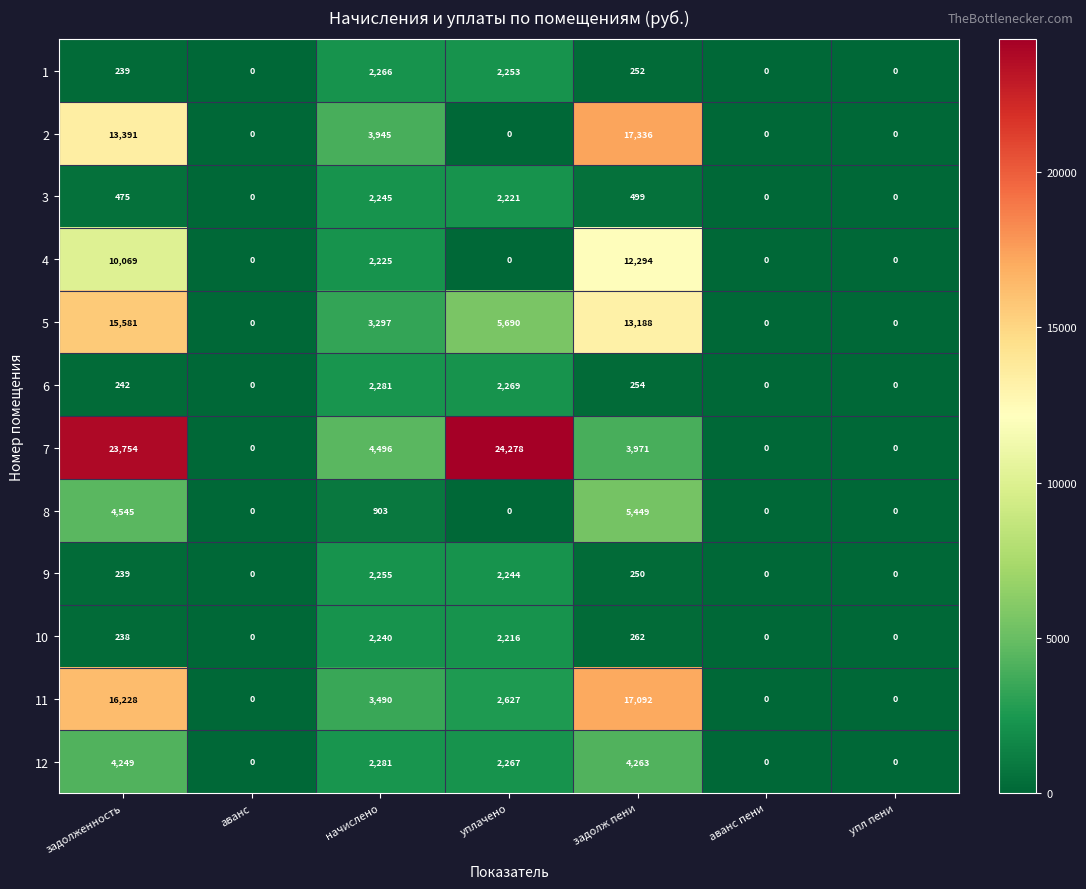

What is the sum of all 7 values?

56499